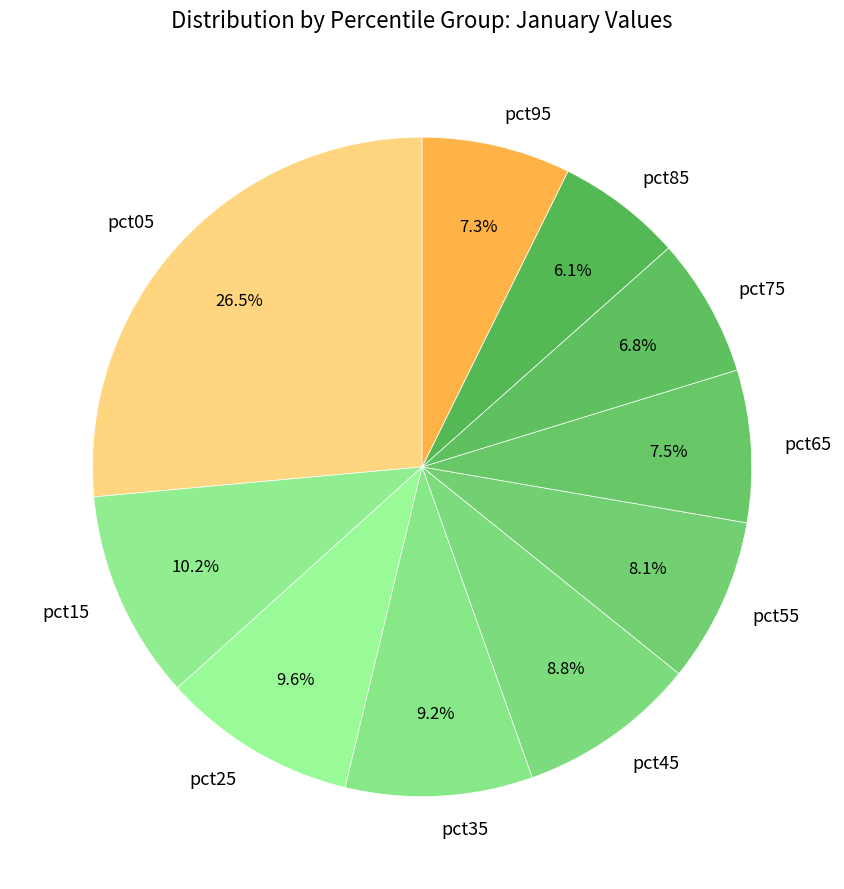

To the nearest percent, what percentage of the pie is pct15?

10%